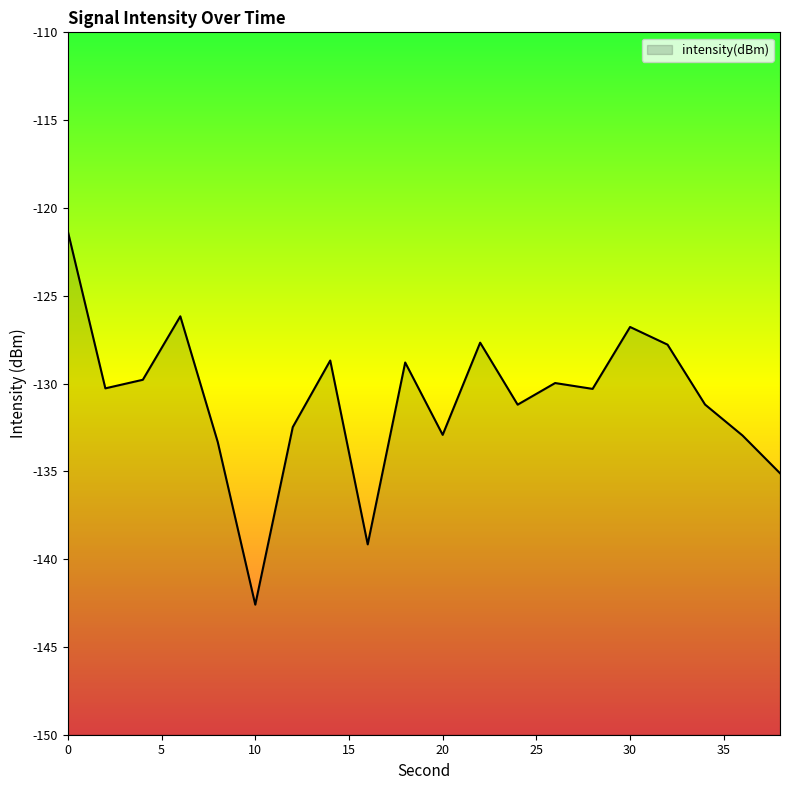

What is the difference between the maximum and second lowest values?

17.8